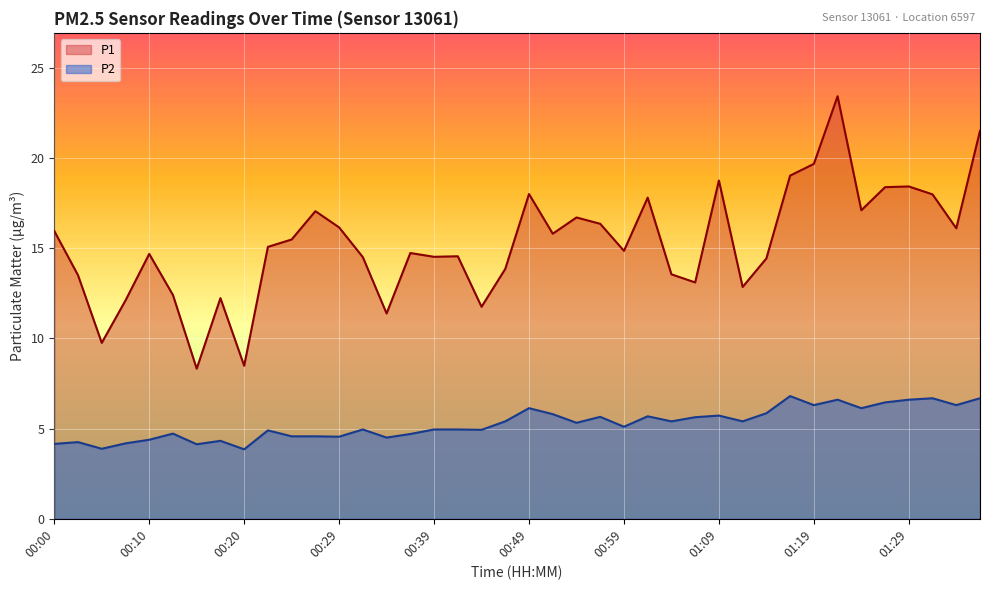

How many categories are shown in the chart?

40